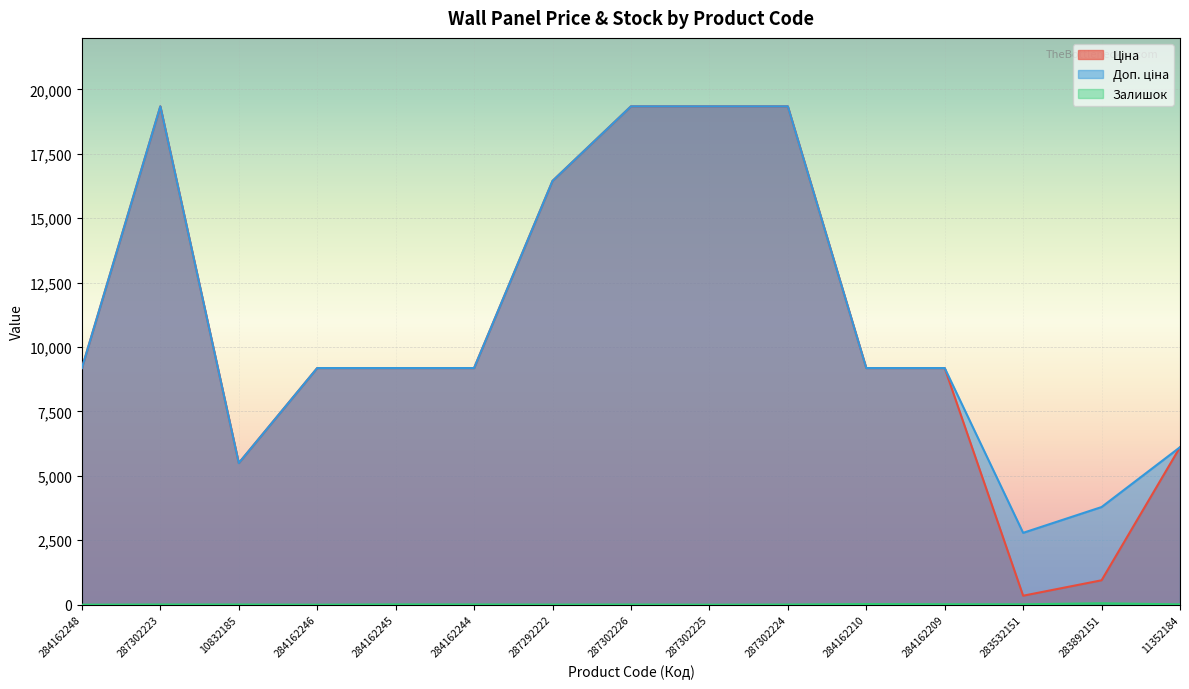

What value does the Ціна series have at 287302226?

19343.1